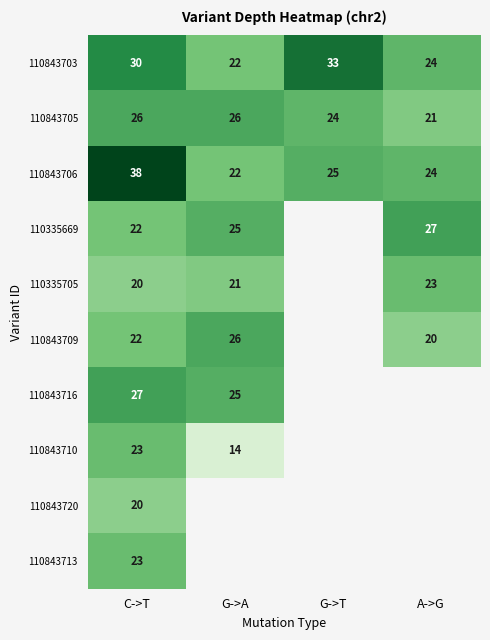

How many 110843703 values are between 24 and 33?

3